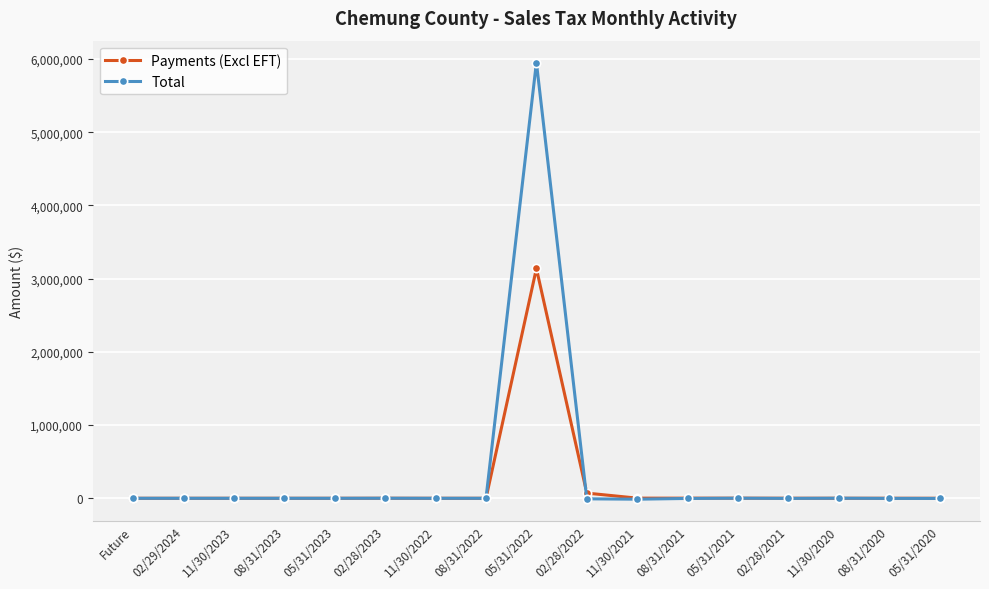

How many values in the Total series are below 0?

7